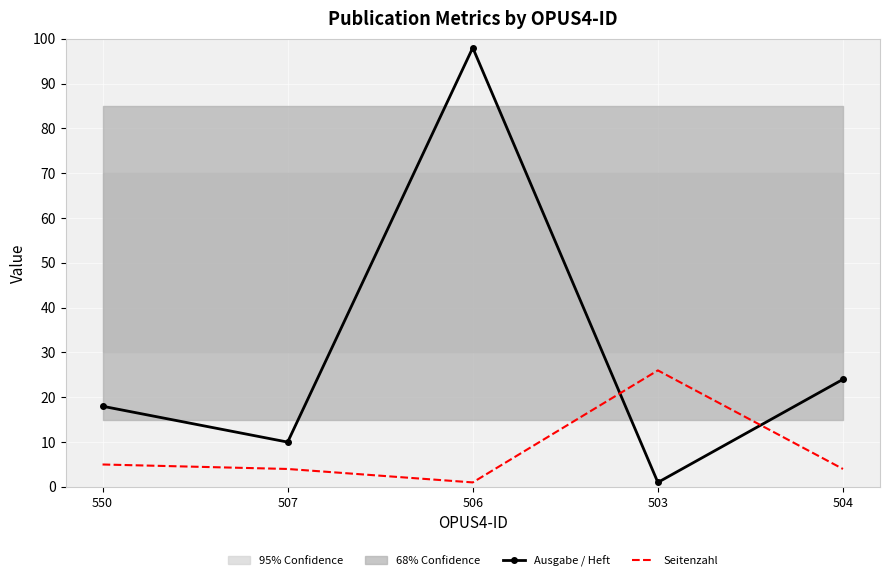

What is the label of the 4th point from the right?

507